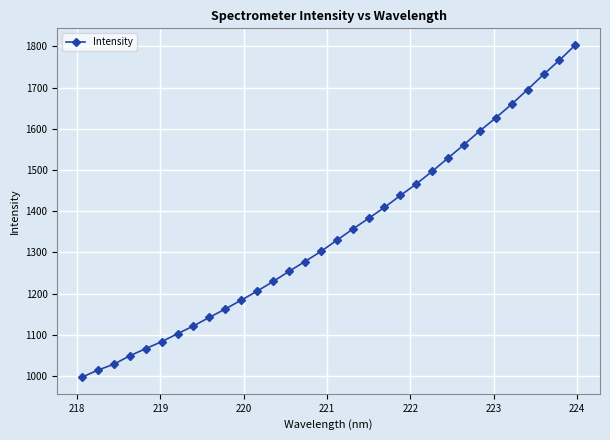

What is the value of the 10th point from the left?

1162.5